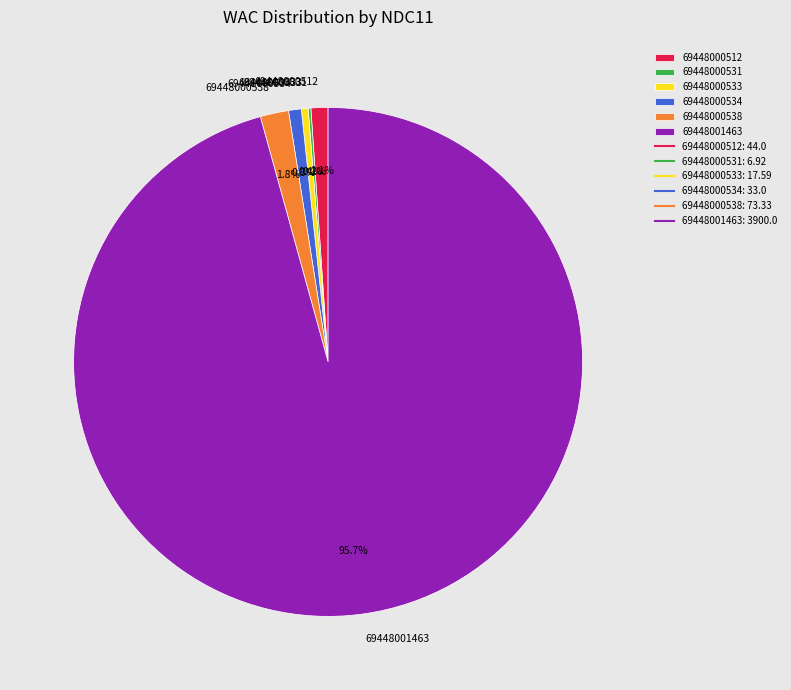

What is the majority slice?

69448001463